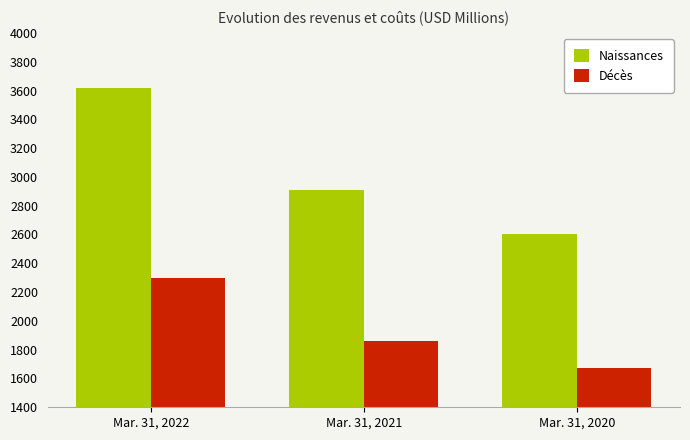

What is the lowest value of the Décès series?

1673.1